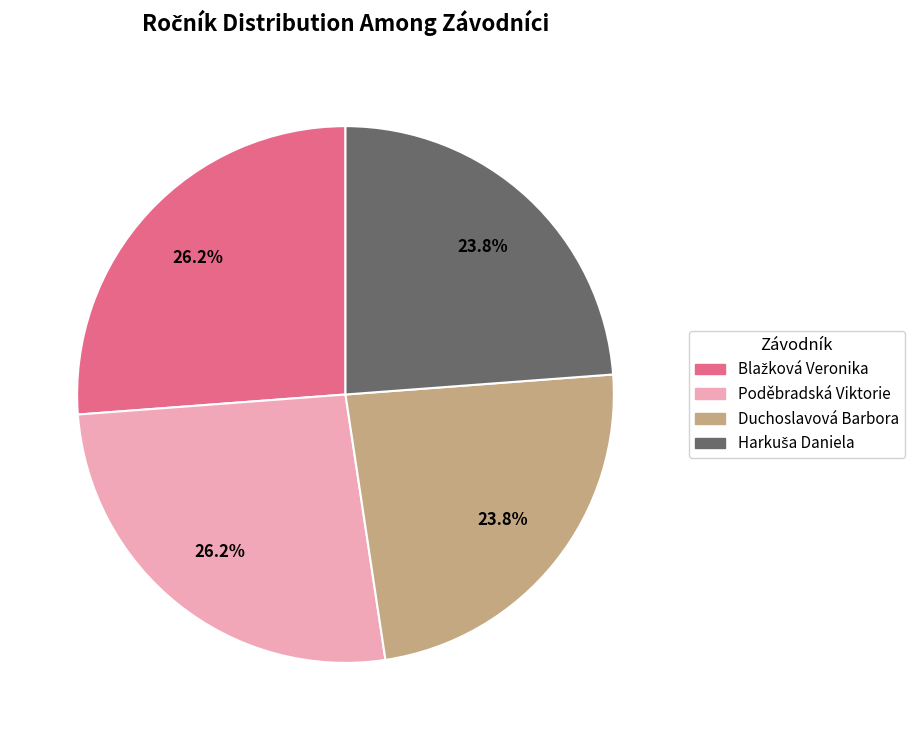

Does any single category account for the majority?

No